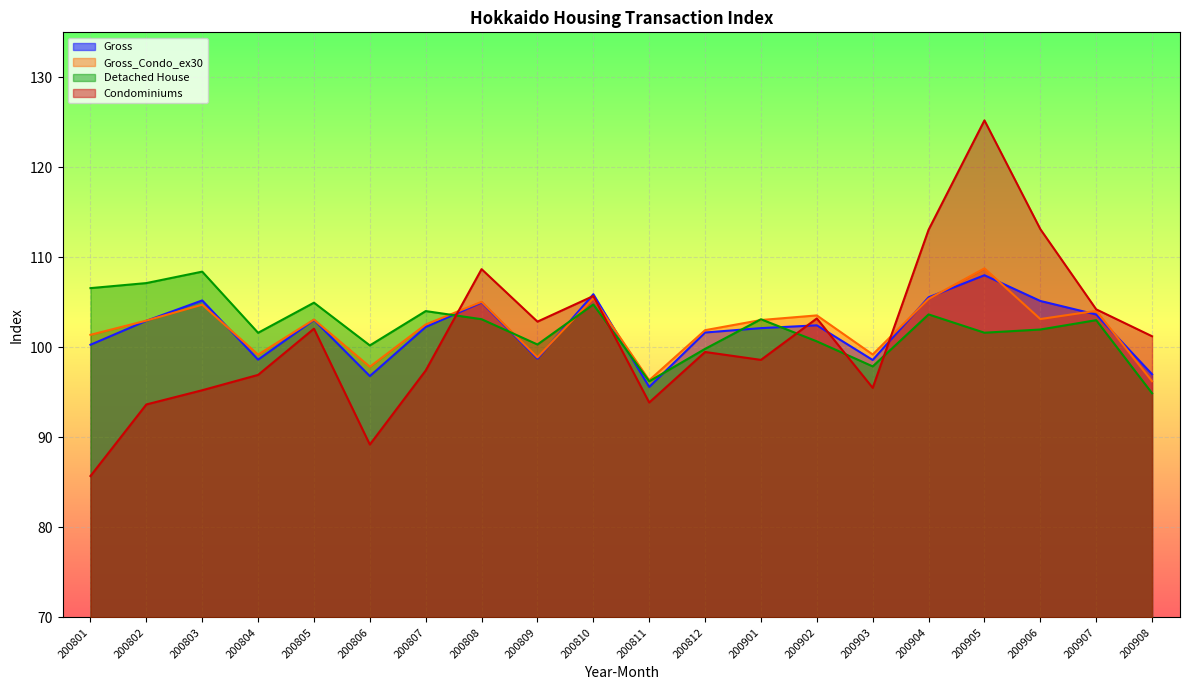

What is the lowest value of the Gross_Condo_ex30 series?

96.2